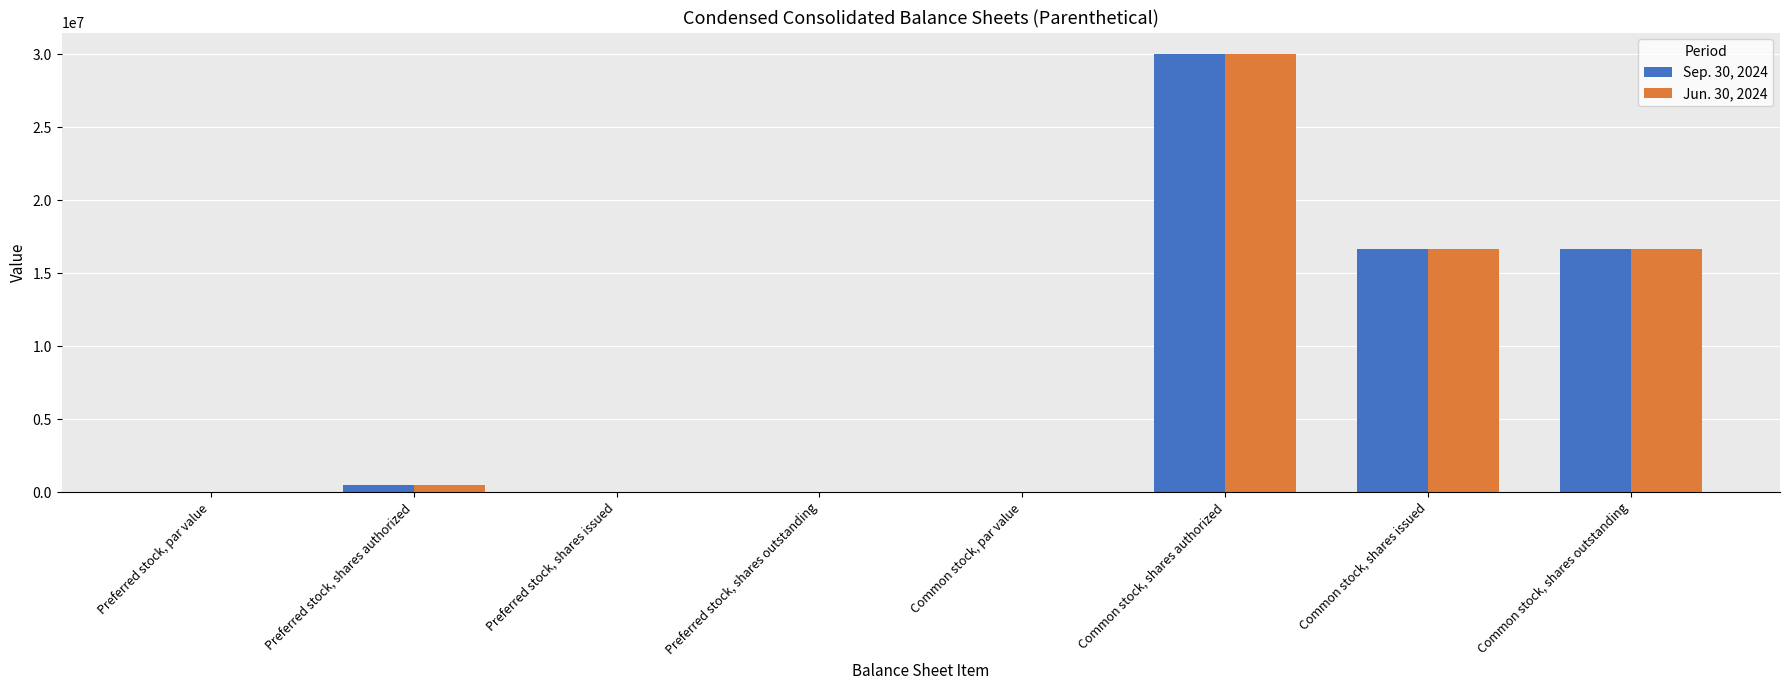

What is the sum of the Jun. 30, 2024 values at Preferred stock, shares outstanding and Common stock, shares authorized?

30000000.0